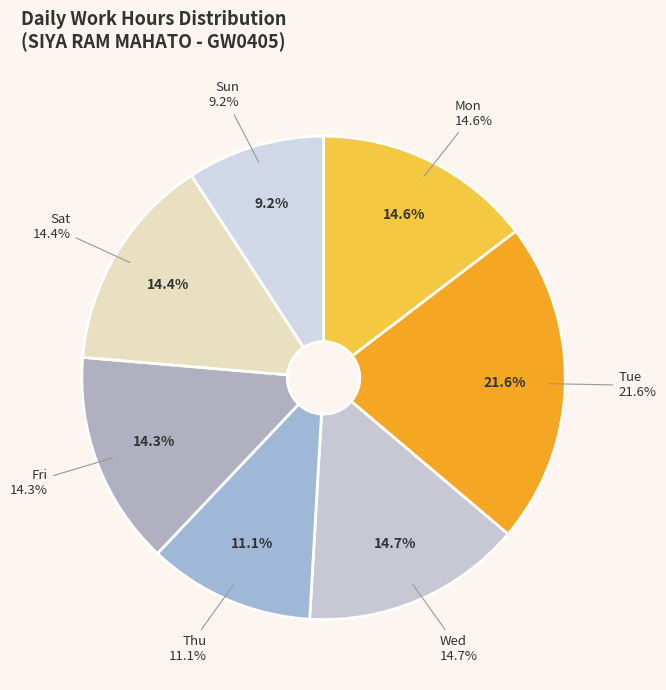

To the nearest percent, what portion does Wed represent?

15%